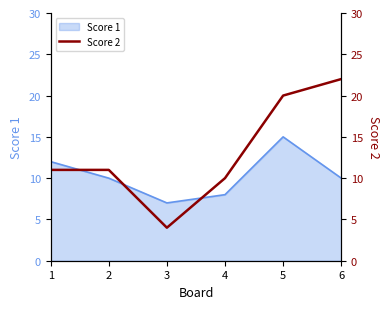

Is it true that Score 1 equals 3 at 6?

False